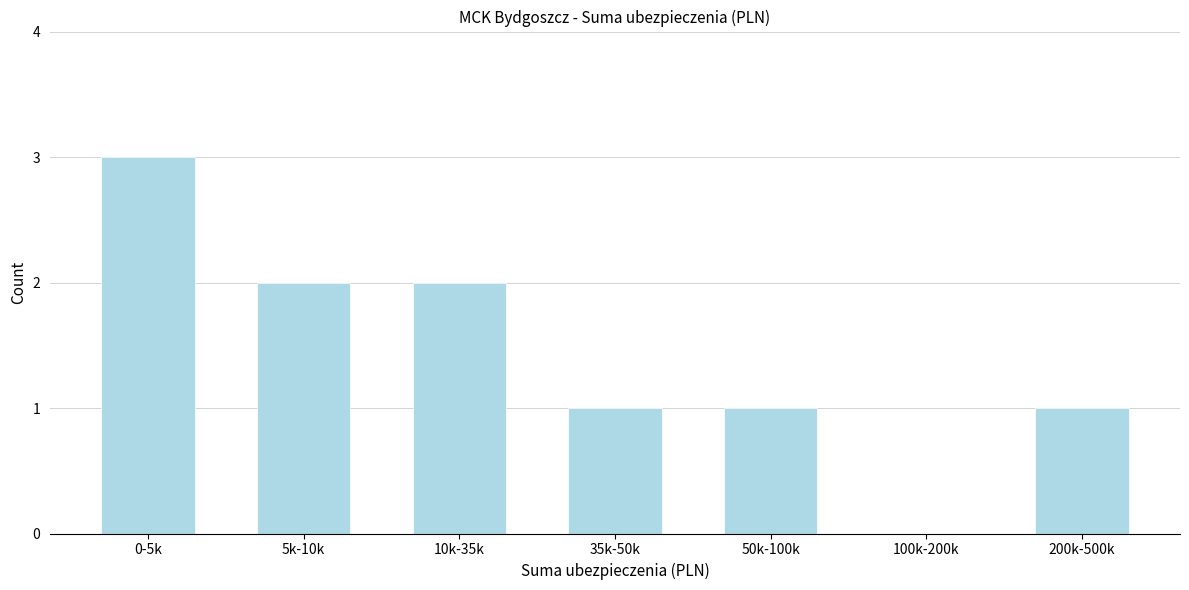

Reading right to left, extract all data points from this chart.

200k-500k=1	100k-200k=0	50k-100k=1	35k-50k=1	10k-35k=2	5k-10k=2	0-5k=3